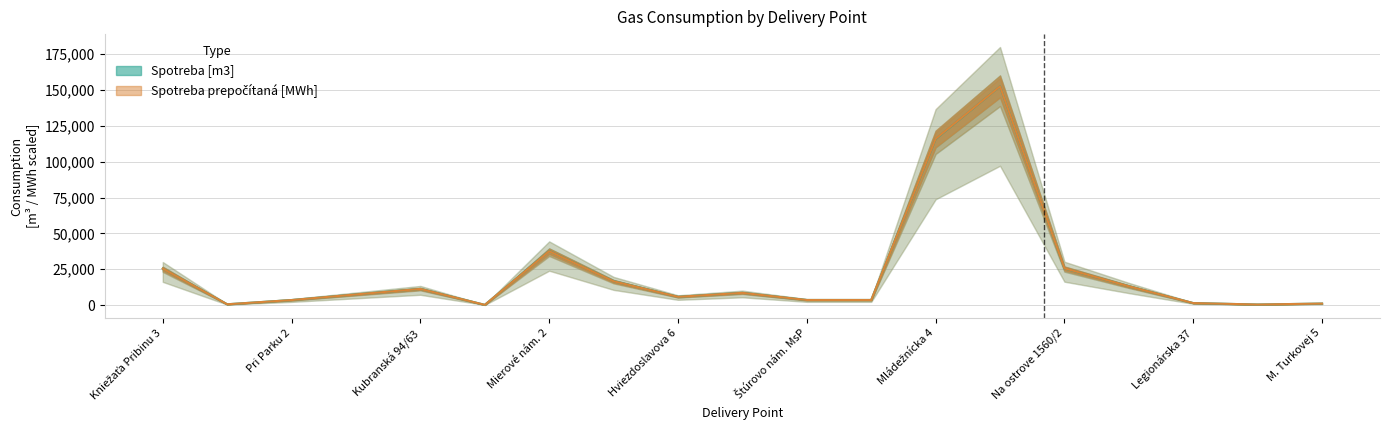

What is the sum of all values?

434419